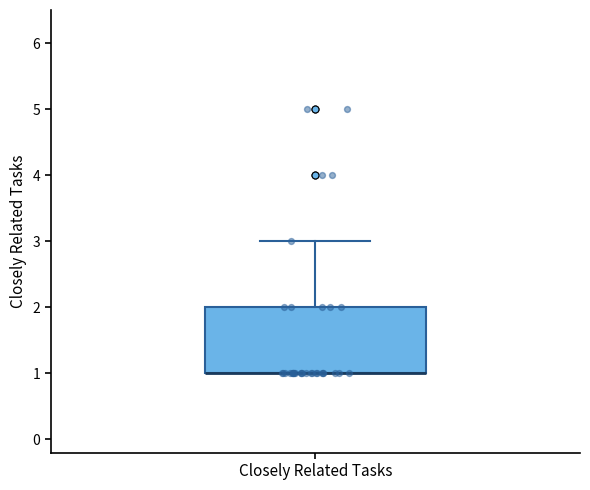

Read this box plot against the y-axis: the position of the median line, the range covered by the box, and the ends of both whiskers. The values are not printed on the chart, so give them approximately, as read against the axis.

median 1 (drawn on the box's lower edge), box 1 to 2, whiskers 1 to 3